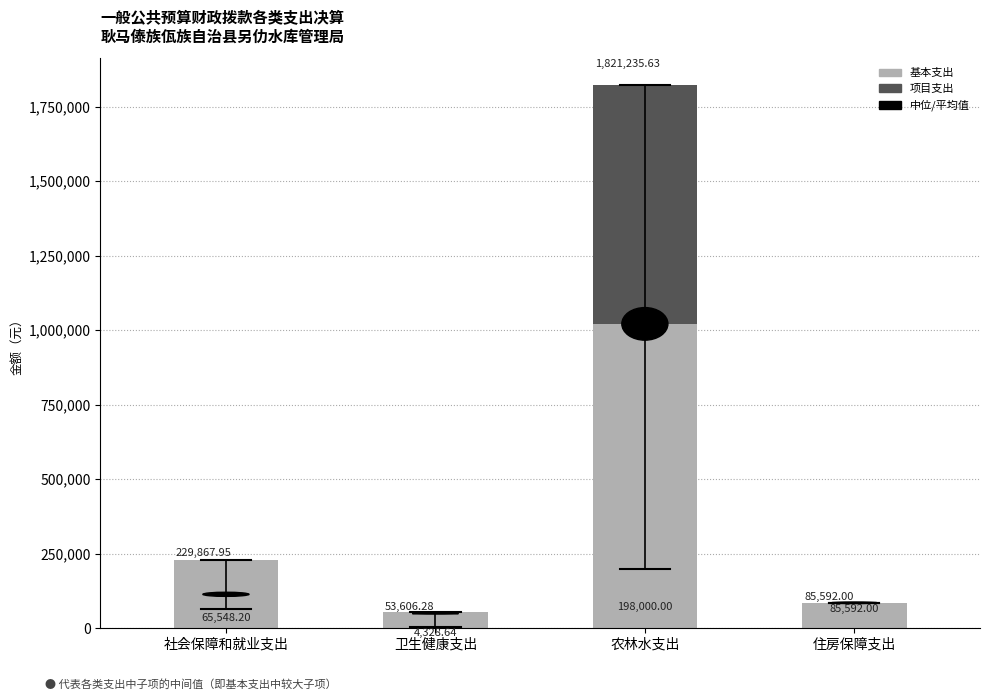

At which category is the sum across all series the highest?

农林水支出